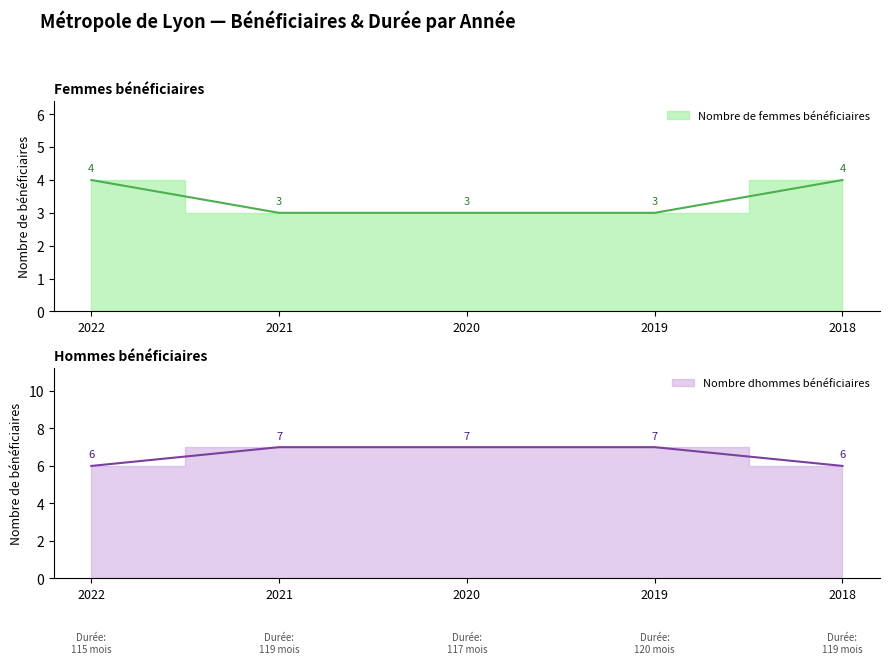

The Nombre de femmes bénéficiaires series shows 4 at 2021. True or false?

False